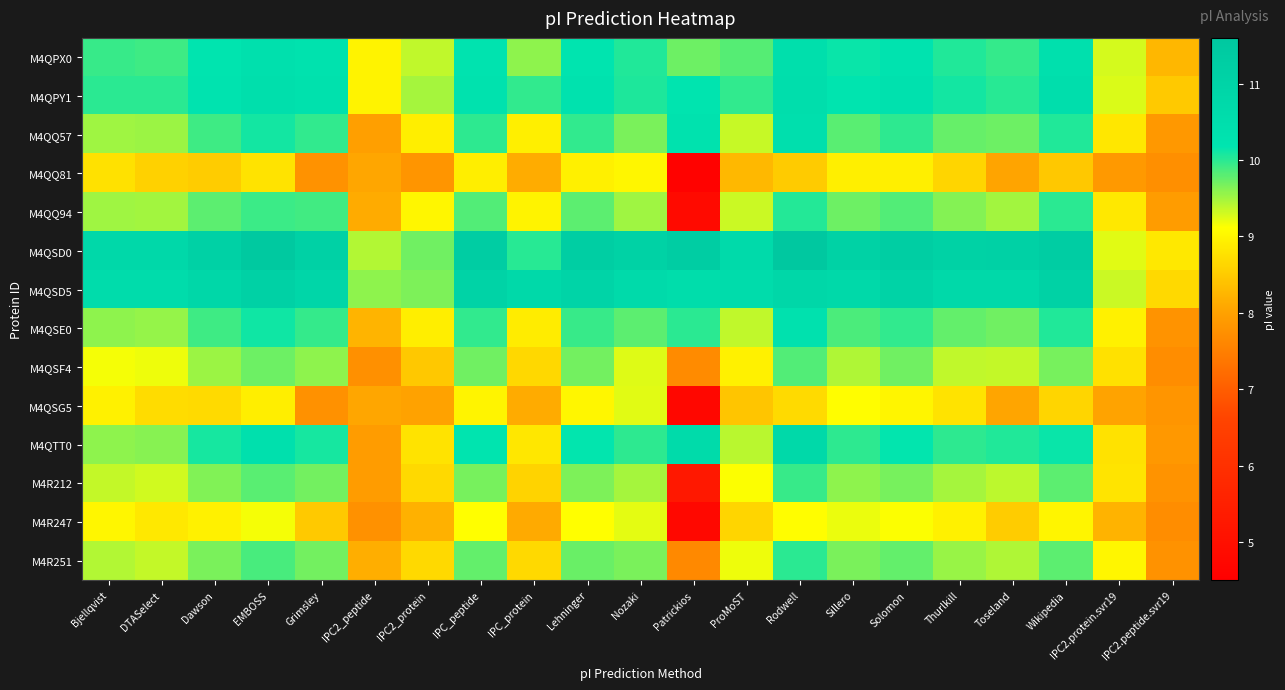

Between Thurlkill and Grimsley, which is larger?

Grimsley